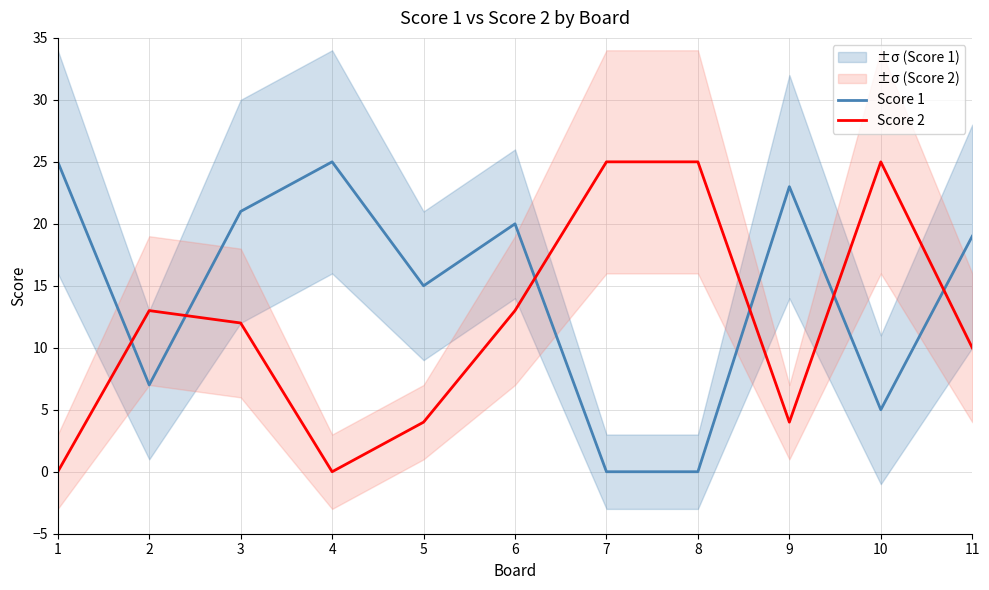

Reading left to right, transcribe all the data shown in this chart.

Score 1: 1=25	2=7	3=21	4=25	5=15	6=20	7=0	8=0	9=23	10=5	11=19
Score 2: 1=0	2=13	3=12	4=0	5=4	6=13	7=25	8=25	9=4	10=25	11=10